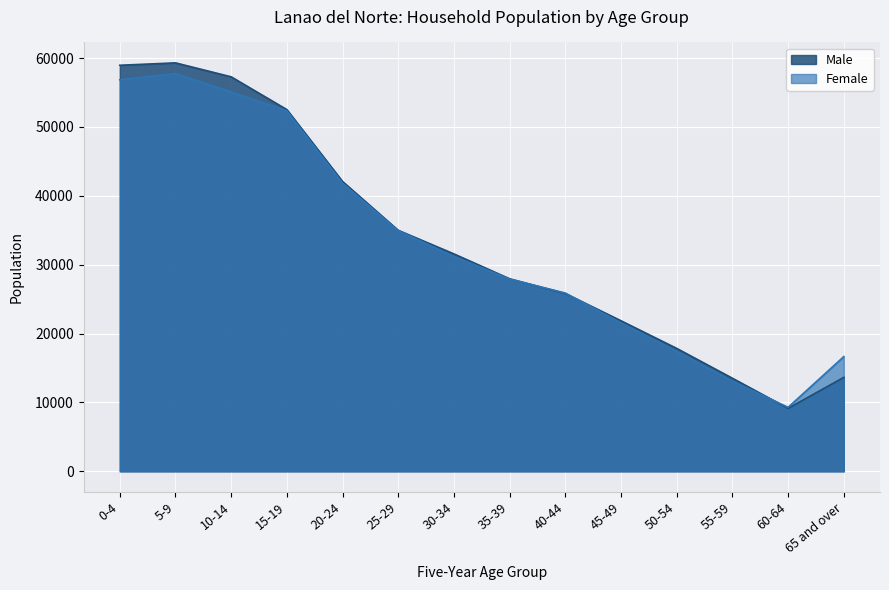

At which category does the chart reach its minimum across all series?

60-64